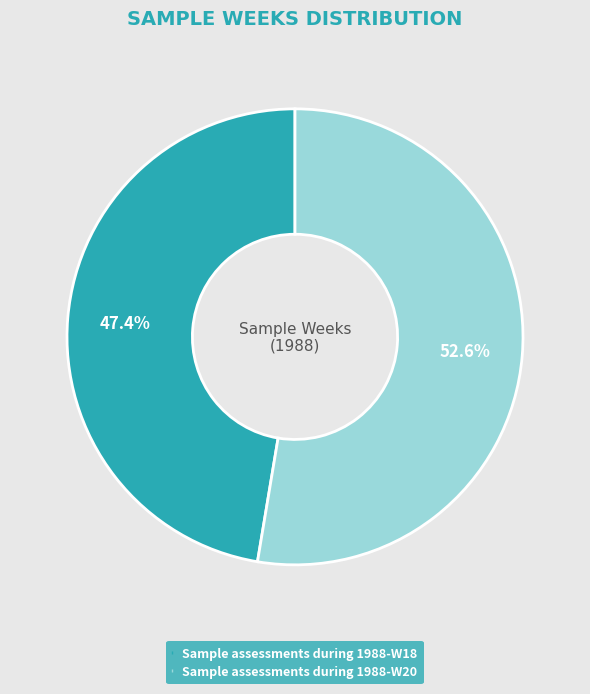

Approximately how many times larger is the value at Sample assessments during 1988-W20 compared to Sample assessments during 1988-W18?

1.1